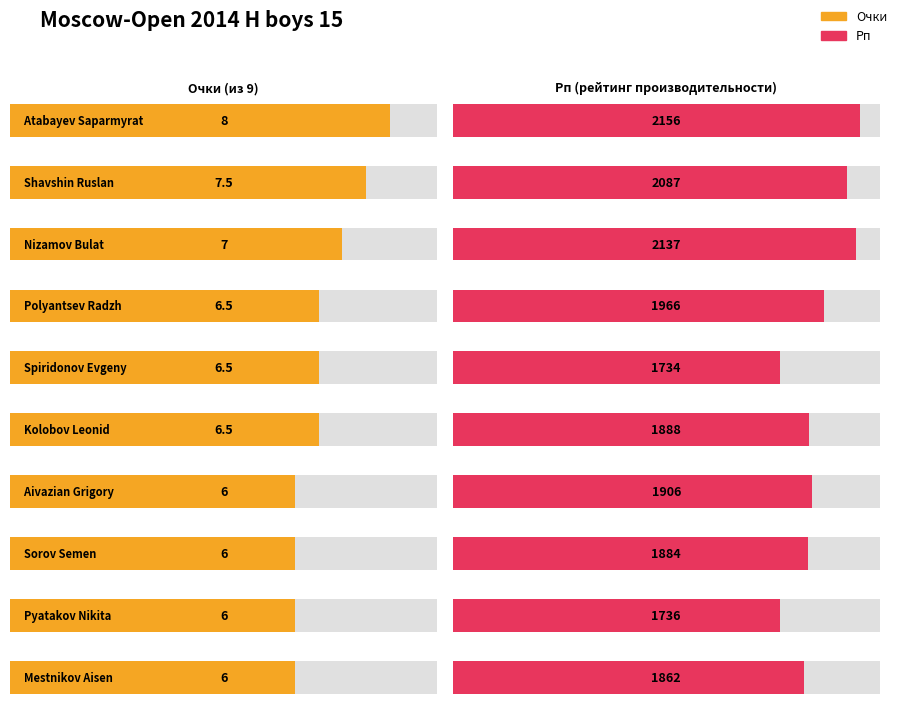

Between Shavshin Ruslan and Spiridonov Evgeny, which is larger?

Shavshin Ruslan